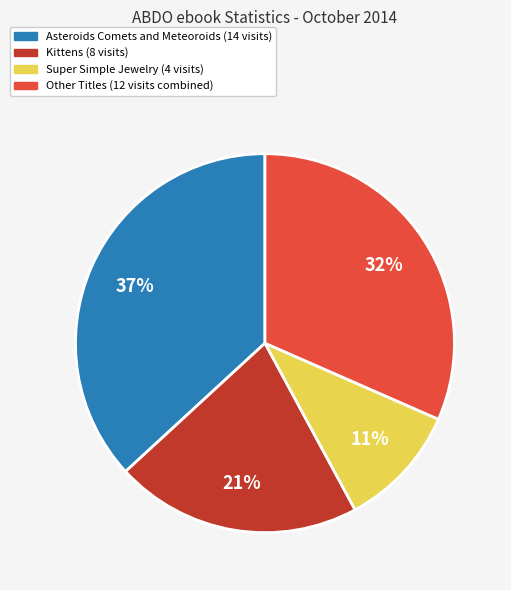

Is there a majority slice in this chart?

No